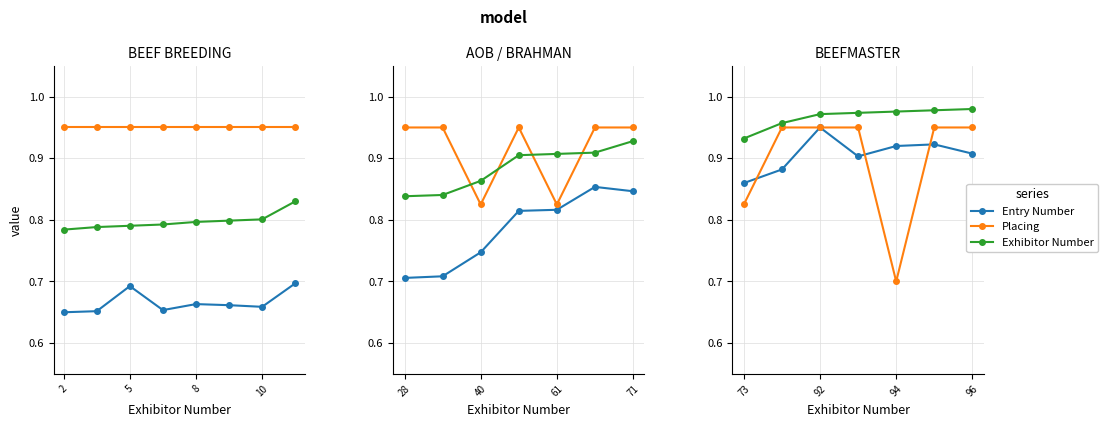

True or false: Exhibitor Number and Placing intersect in this chart.

False